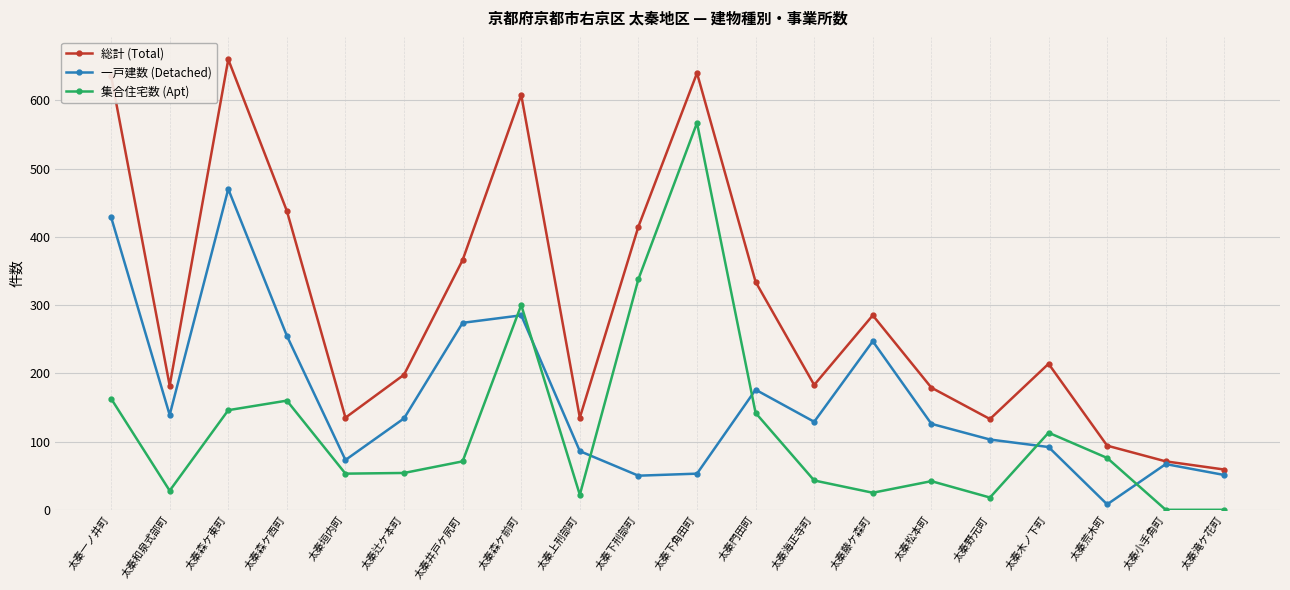

Between 太秦門田町 and 太秦荒木町, which series saw the biggest shift?

総計 (Total)